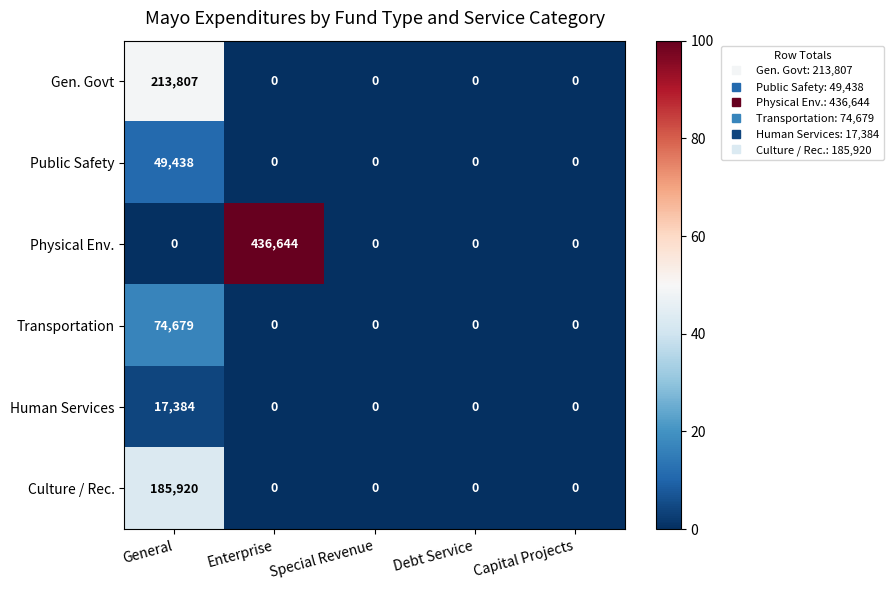

What is the average value of the Physical Env. series?

87329